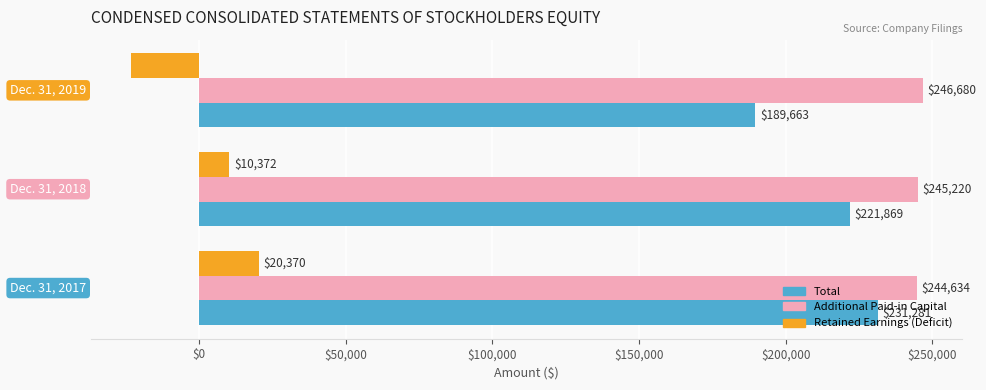

What is the approximate value of Additional Paid-in Capital at Dec. 31, 2017, to the nearest 100?

244600